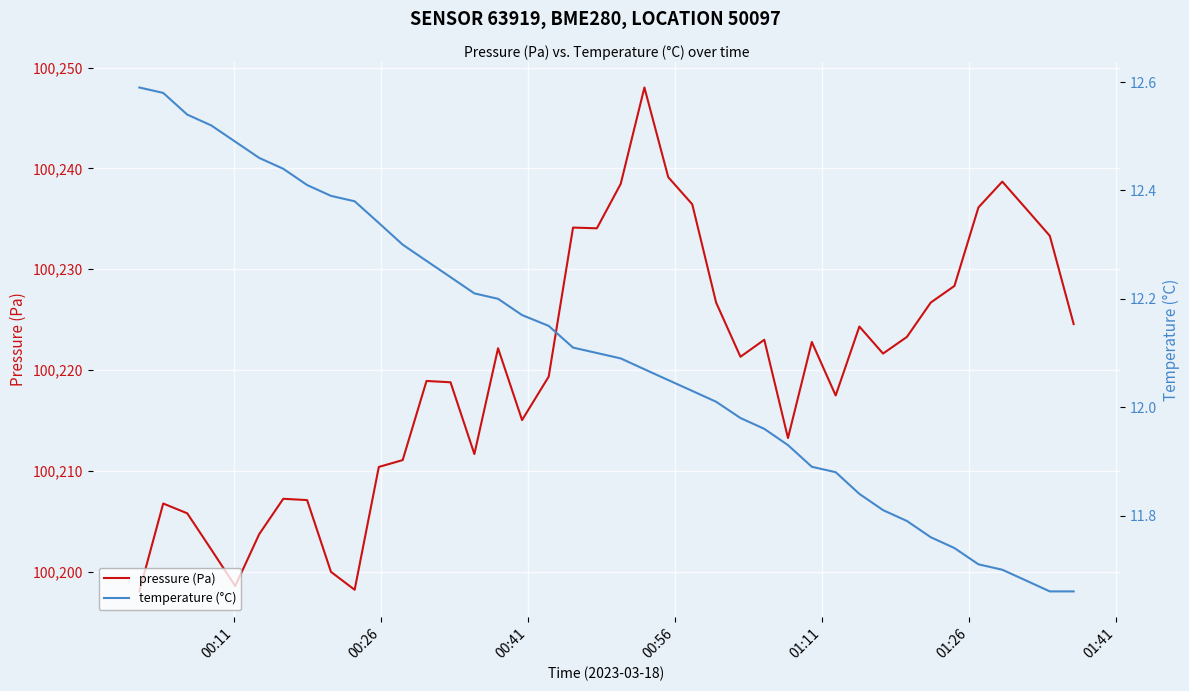

What are all the series names shown in the legend?

pressure (Pa), temperature (°C)